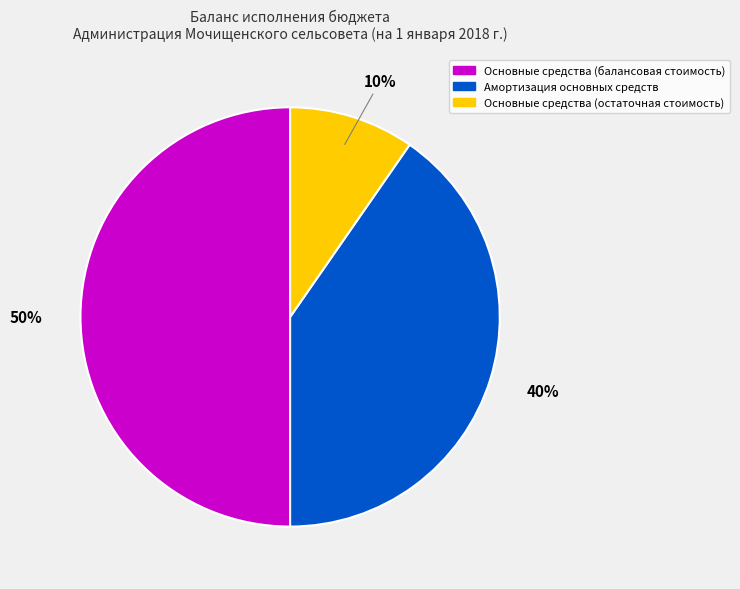

What is the ratio of the value at Амортизация основных средств to the value at Основные средства (балансовая стоимость)?

0.8